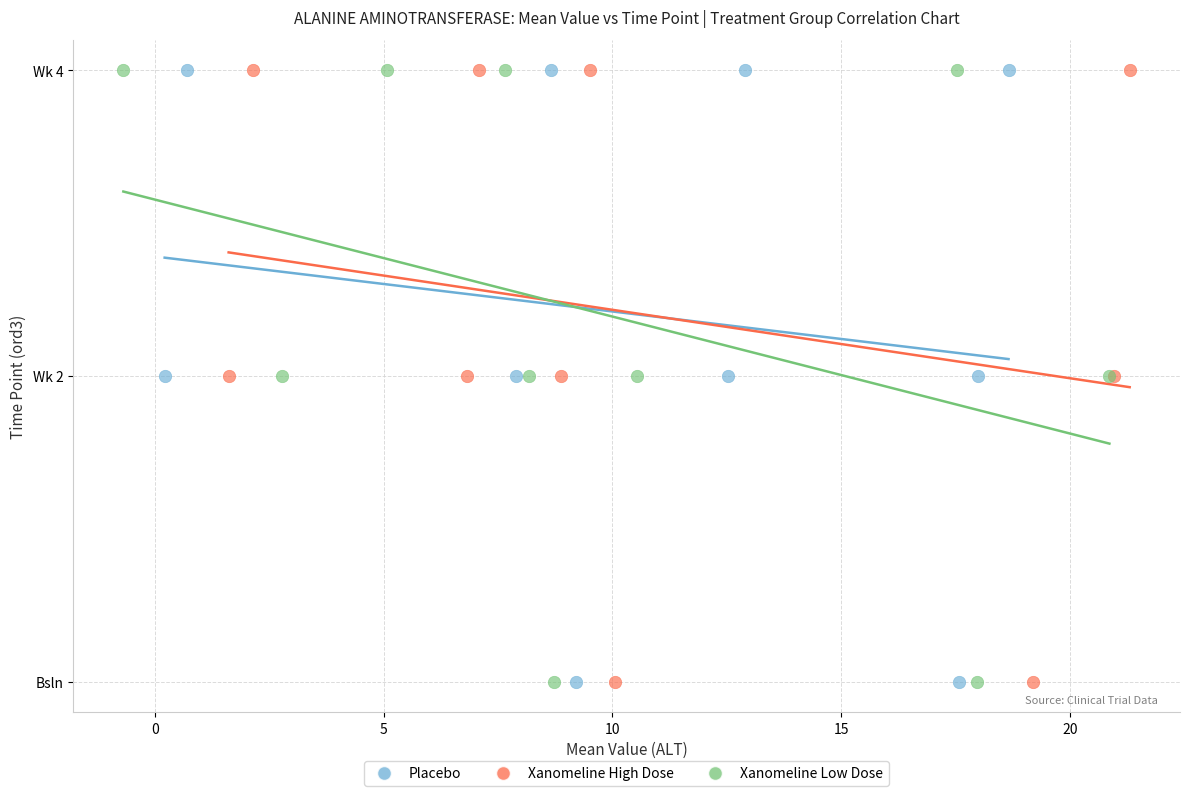

What are all the series names shown in the legend?

Placebo, Xanomeline High Dose, Xanomeline Low Dose